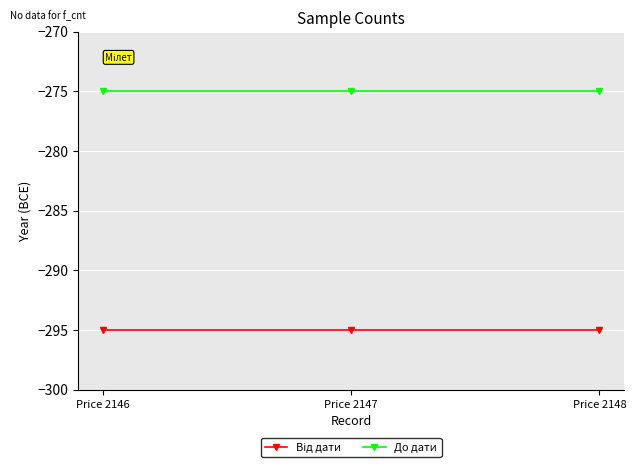

The До дати series shows -451 at Price 2146. True or false?

False